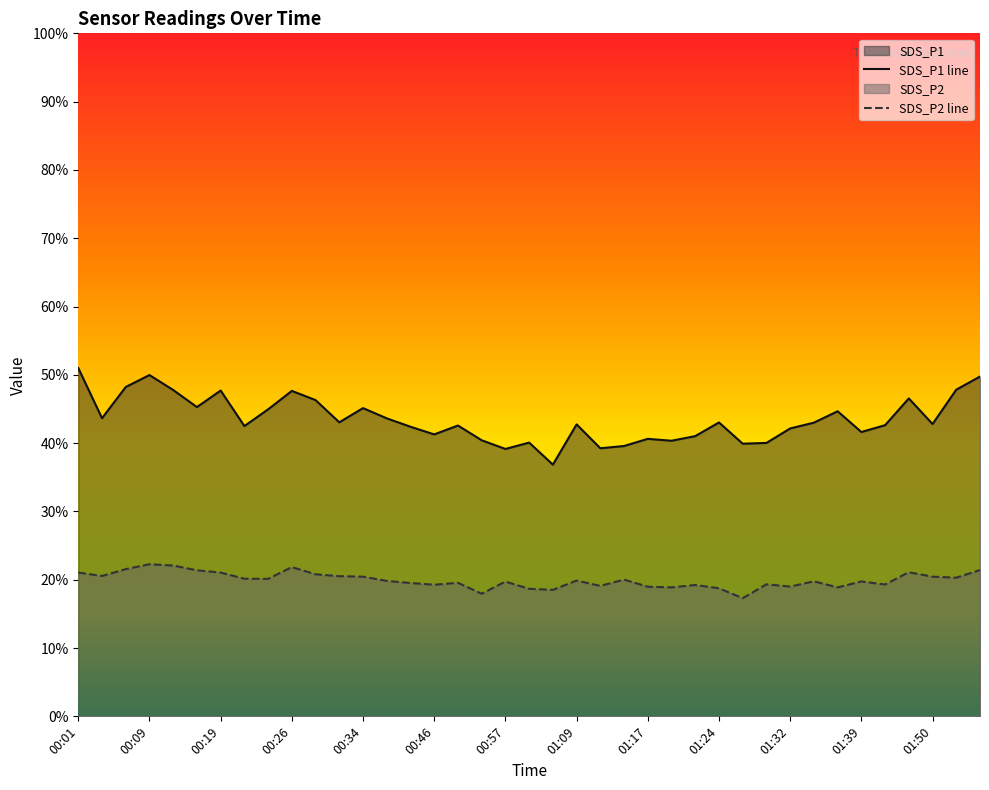

Reading left to right, transcribe all the data shown in this chart.

SDS_P1: 00:01=51.0	00:04=43.6	00:06=48.2	00:09=50.0	00:11=47.8	00:16=45.3	00:19=47.7	00:21=42.5	00:24=45.0	00:26=47.6	00:29=46.3	00:31=43.0	00:34=45.1	00:36=43.6	00:44=42.4	00:46=41.3	00:52=42.6	00:54=40.4	00:57=39.1	00:59=40.1	01:07=36.9	01:09=42.8	01:12=39.2	01:14=39.6	01:17=40.6	01:19=40.4	01:22=41.0	01:24=43.0	01:27=39.9	01:29=40.0	01:32=42.1	01:34=43.0	01:37=44.7	01:39=41.6	01:44=42.6	01:47=46.5	01:50=42.8	01:55=47.8	01:57=49.8
SDS_P2: 00:01=21.1	00:04=20.6	00:06=21.6	00:09=22.3	00:11=22.1	00:16=21.4	00:19=21.1	00:21=20.1	00:24=20.1	00:26=21.9	00:29=20.8	00:31=20.5	00:34=20.4	00:36=19.8	00:44=19.5	00:46=19.3	00:52=19.6	00:54=17.9	00:57=19.7	00:59=18.7	01:07=18.5	01:09=19.9	01:12=19.1	01:14=20.0	01:17=19.0	01:19=18.9	01:22=19.2	01:24=18.8	01:27=17.3	01:29=19.3	01:32=19.0	01:34=19.8	01:37=18.9	01:39=19.8	01:44=19.3	01:47=21.1	01:50=20.4	01:55=20.3	01:57=21.4